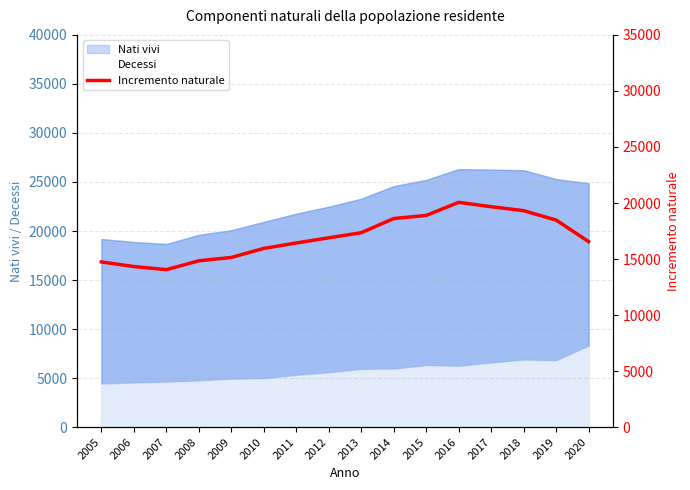

How many interior local peaks (higher than both neighbors) does the data have?

1